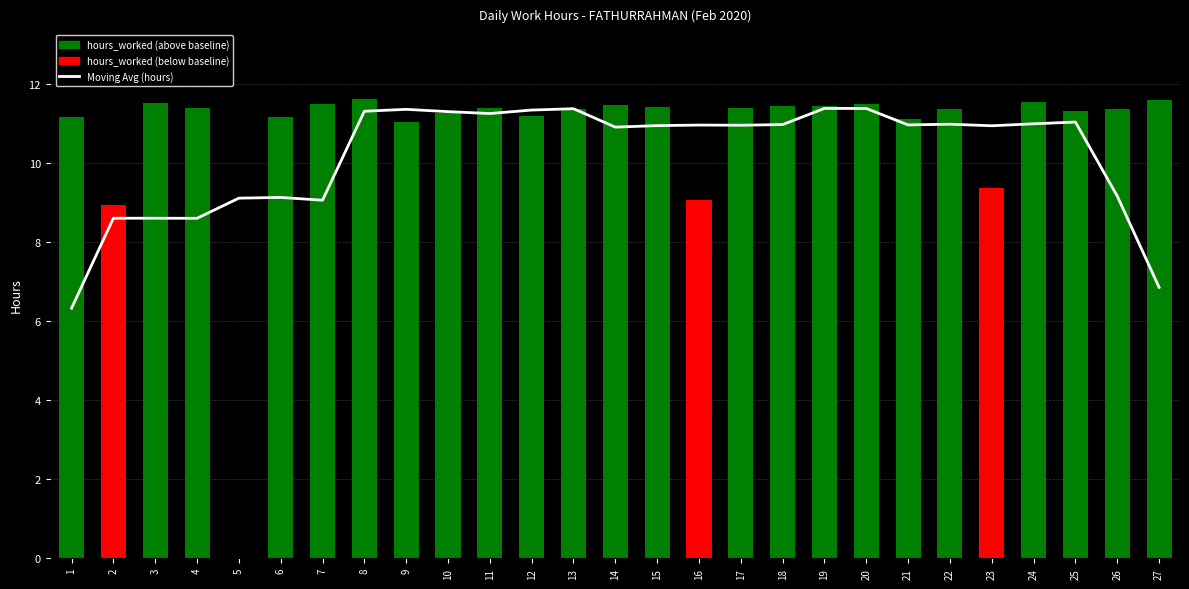

What is the sum of all values?

276.0